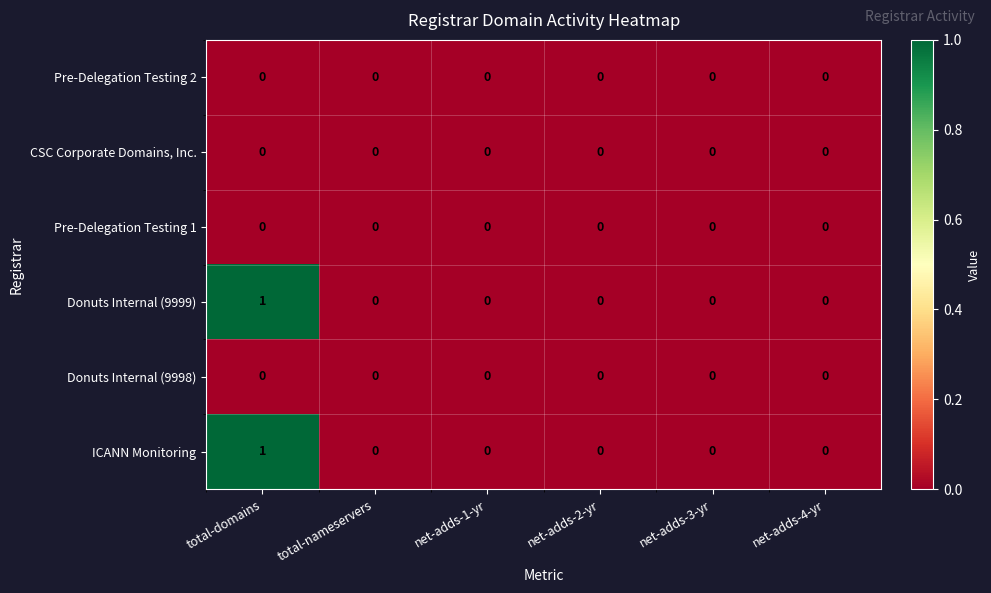

At which category is the sum across all series the highest?

total-domains